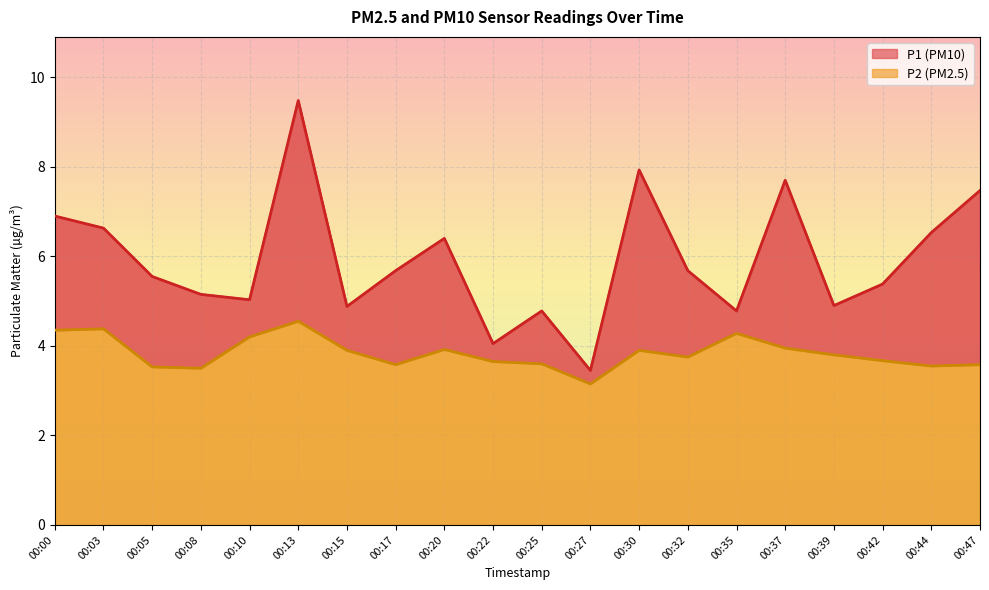

What is the highest value of the P2 series?

4.5